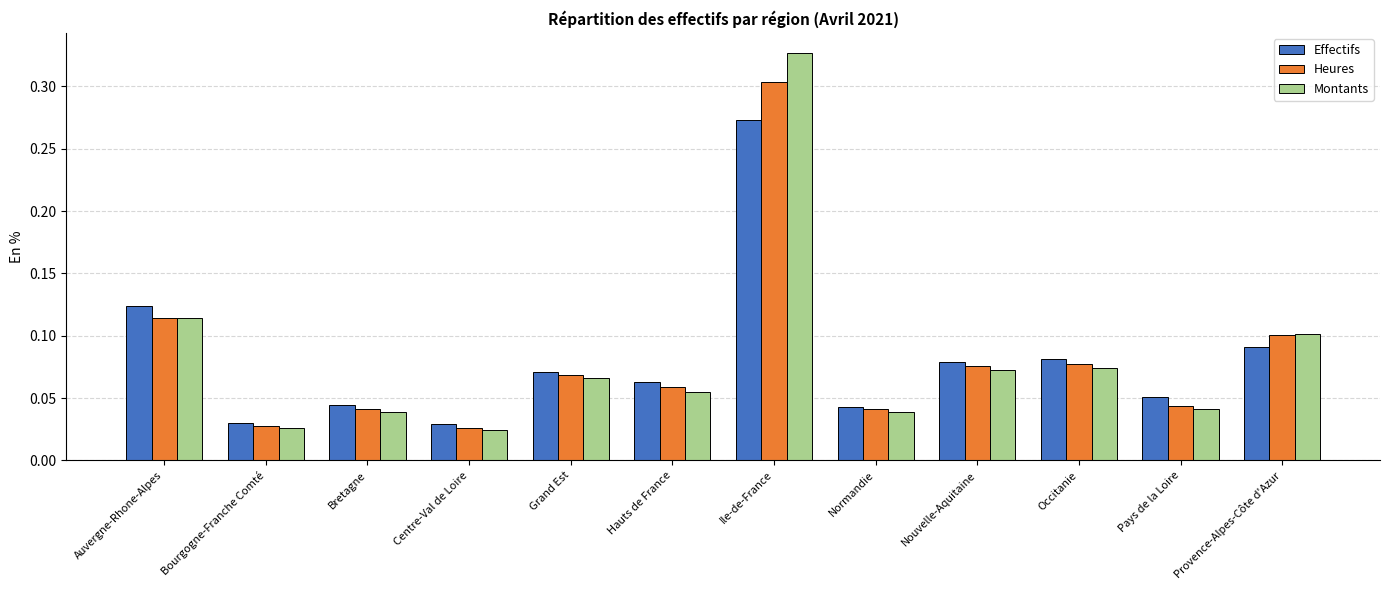

The Heures series shows 0.2 at Auvergne-Rhone-Alpes. True or false?

False